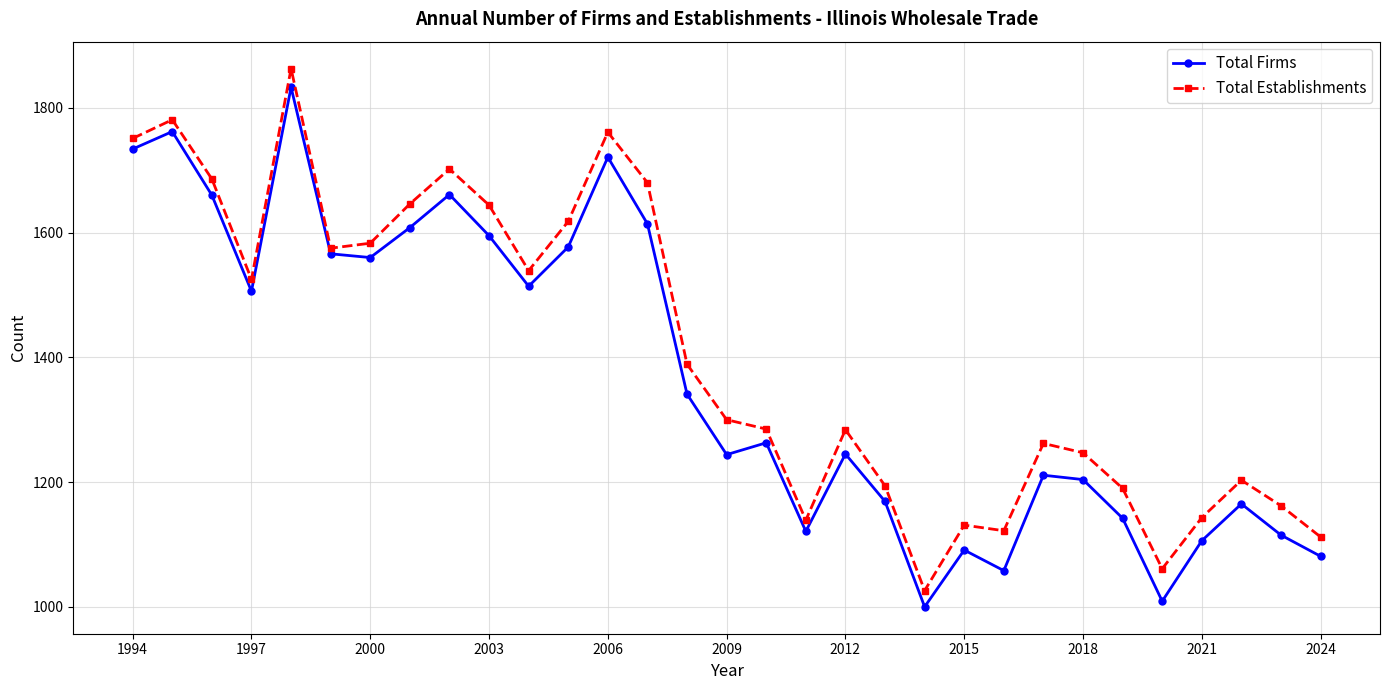

True or false: Total Establishments and Total Firms intersect in this chart.

False